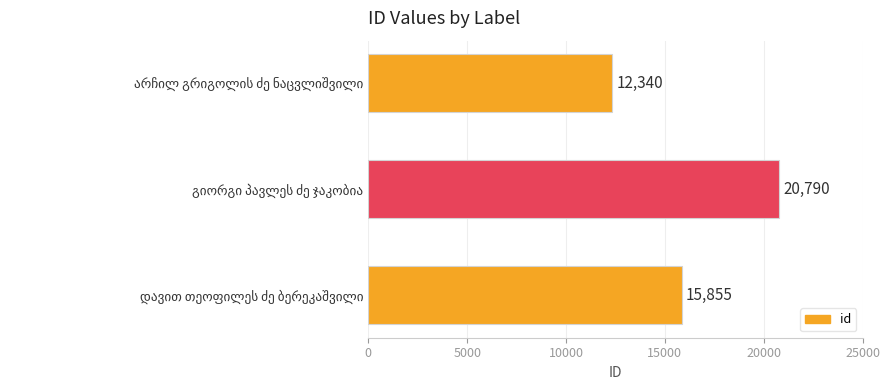

How many values are between 12340 and 20790?

3